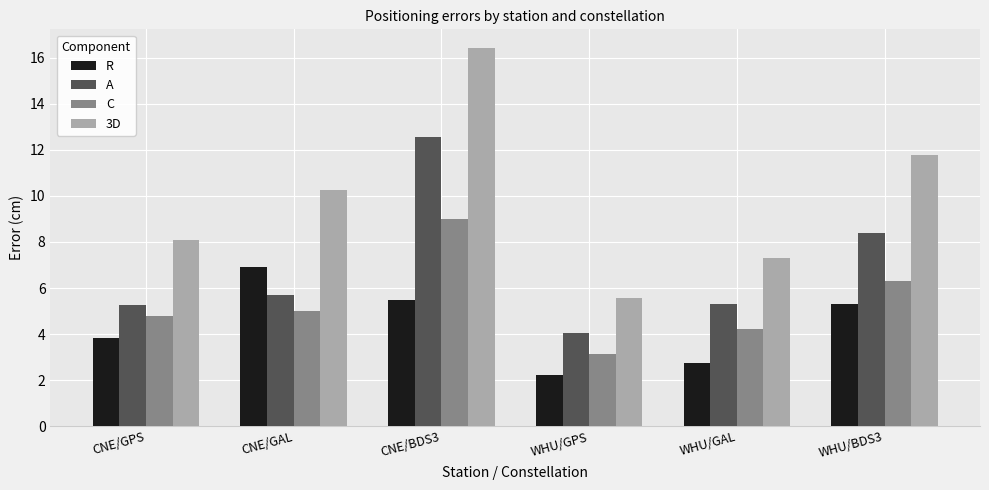

Which category has the lowest value in the 3D series?

WHU/GPS